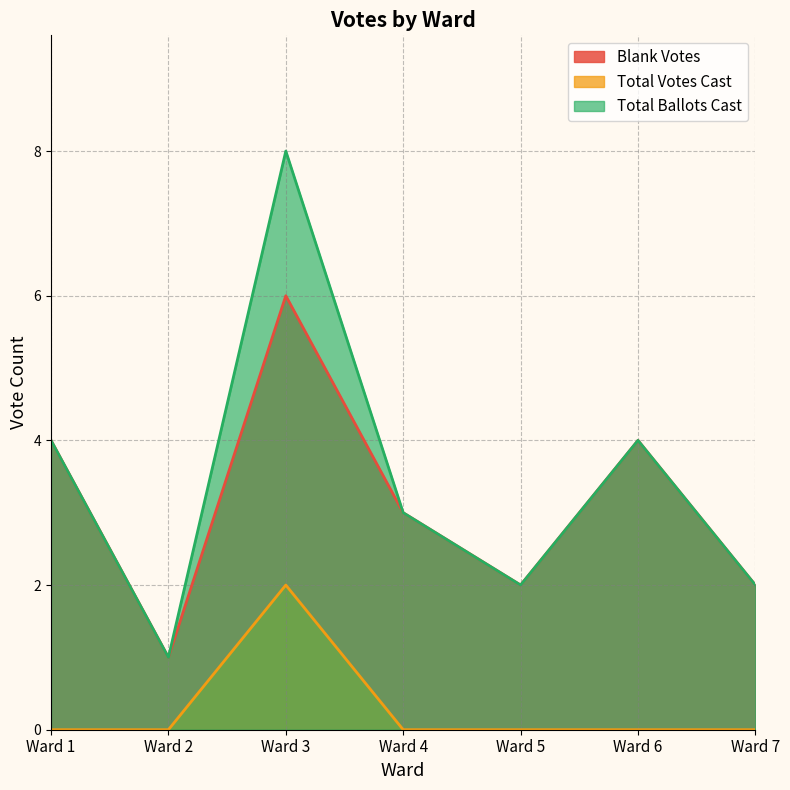

What is the difference between the maximum and second lowest values in the Total Ballots Cast series?

6